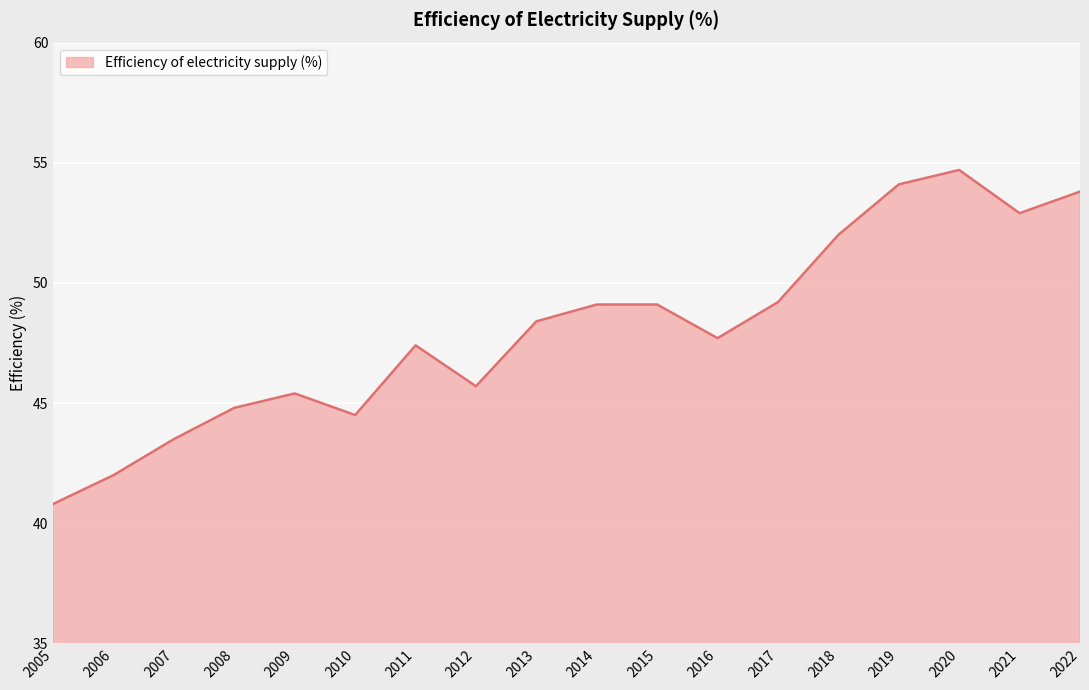

What is the difference between the maximum and minimum values?

13.9